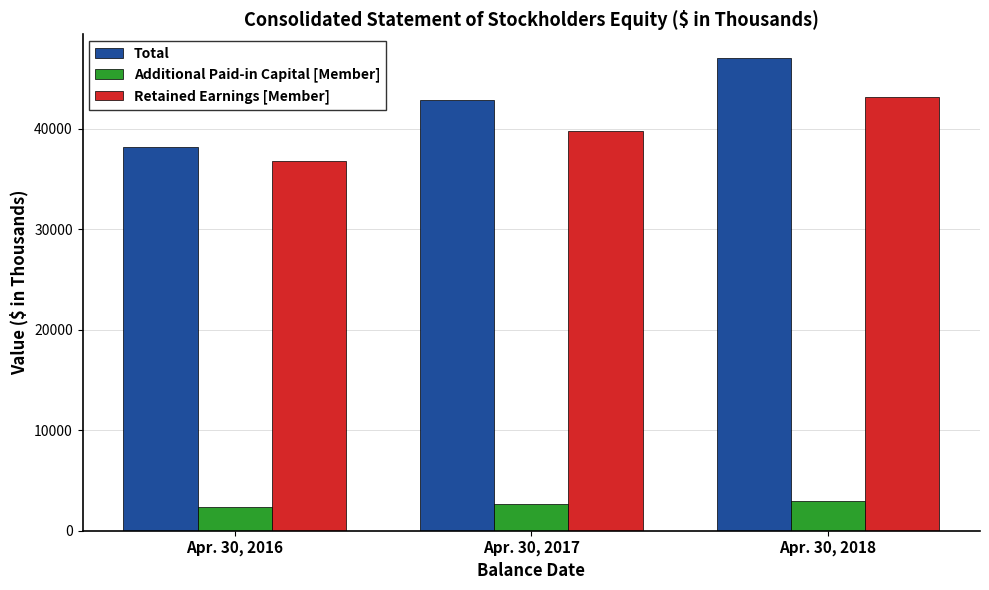

Which category has the highest value across all series?

Apr. 30, 2018